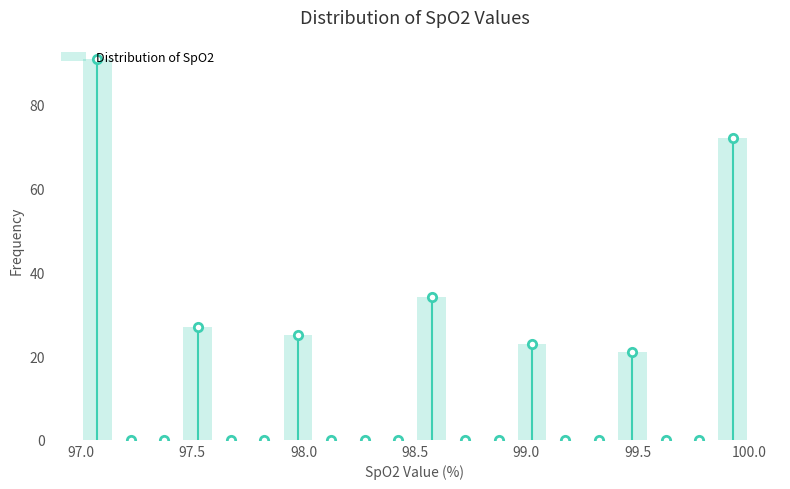

Around what value on the x-axis is the tallest bar? Give the approximate position of its centre, as read against the axis.

97.10